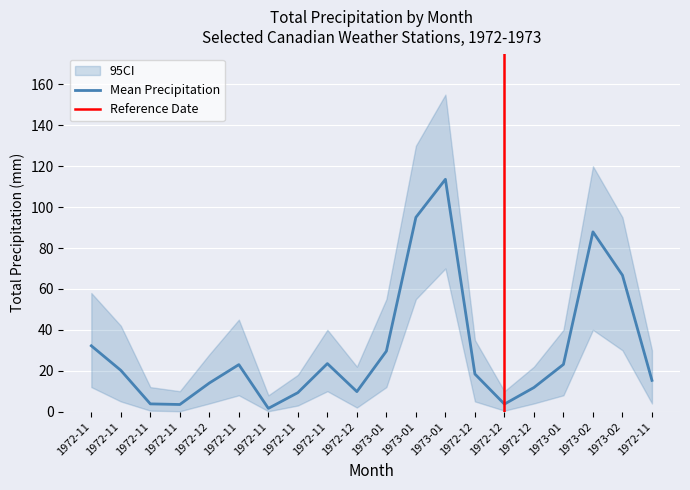

True or false: Mean Precipitation has more than 0 points higher than both neighbors.

True